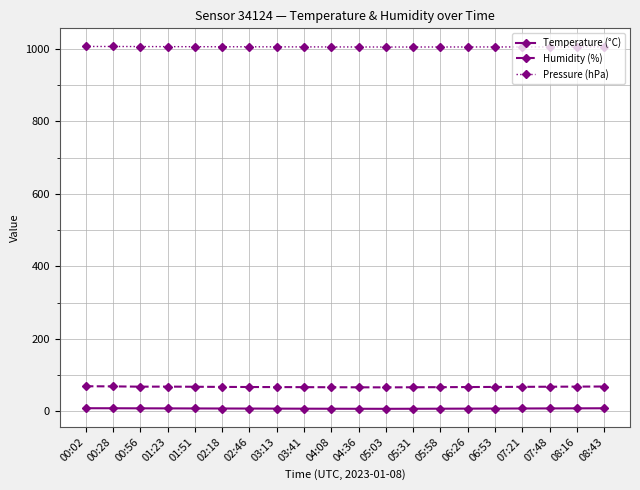

List the series in order of their peak value, lowest first.

Temperature (°C), Humidity (%), Pressure (hPa)